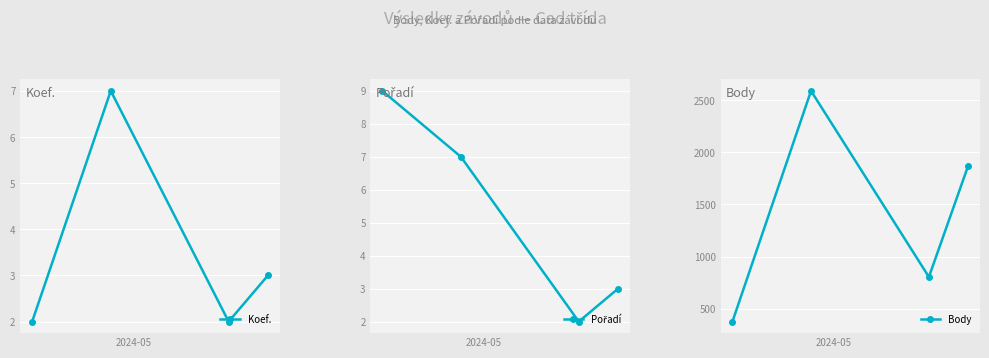

True or false: Koef. has more than 2 interior local peaks.

False